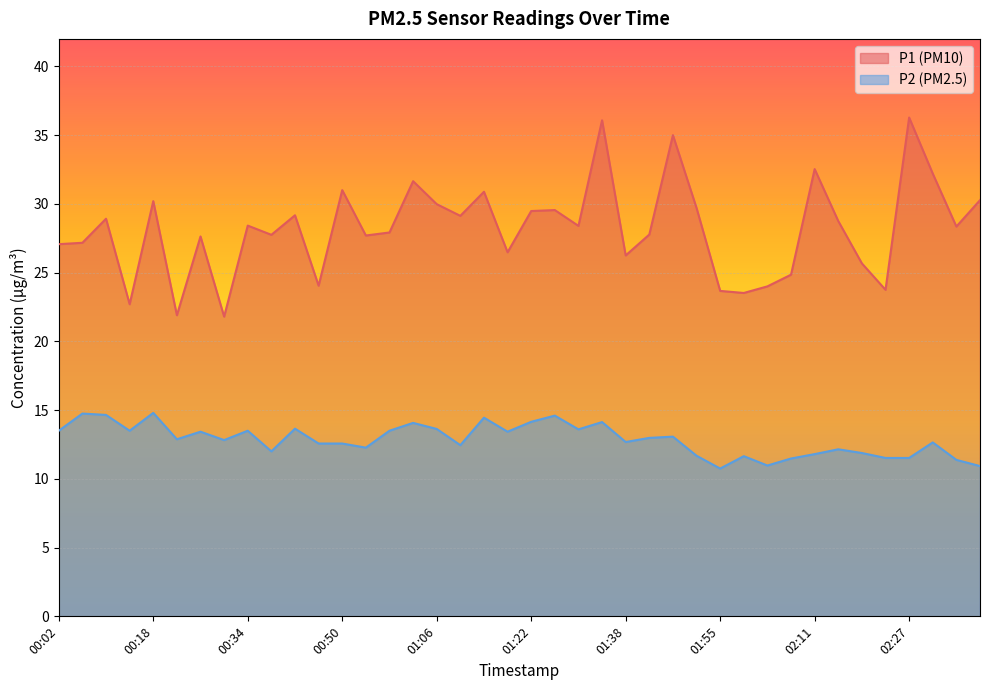

Between 01:59 and 02:15, which series saw the biggest shift?

P1